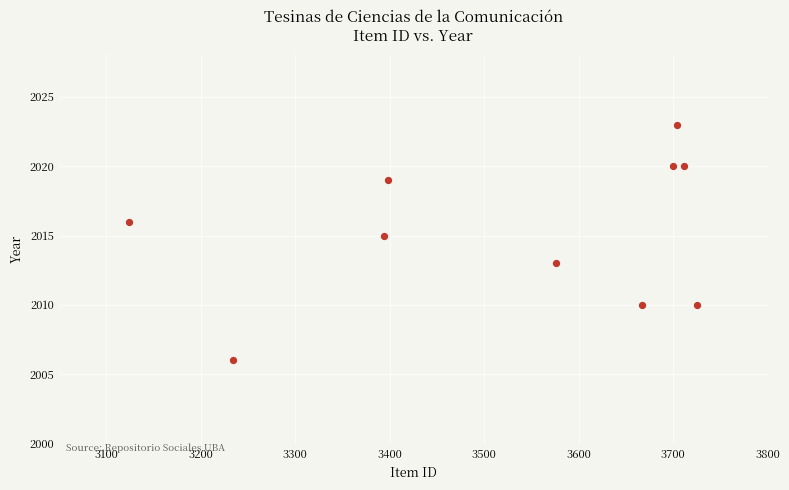

What is the range of Y values (max minus min)?

17